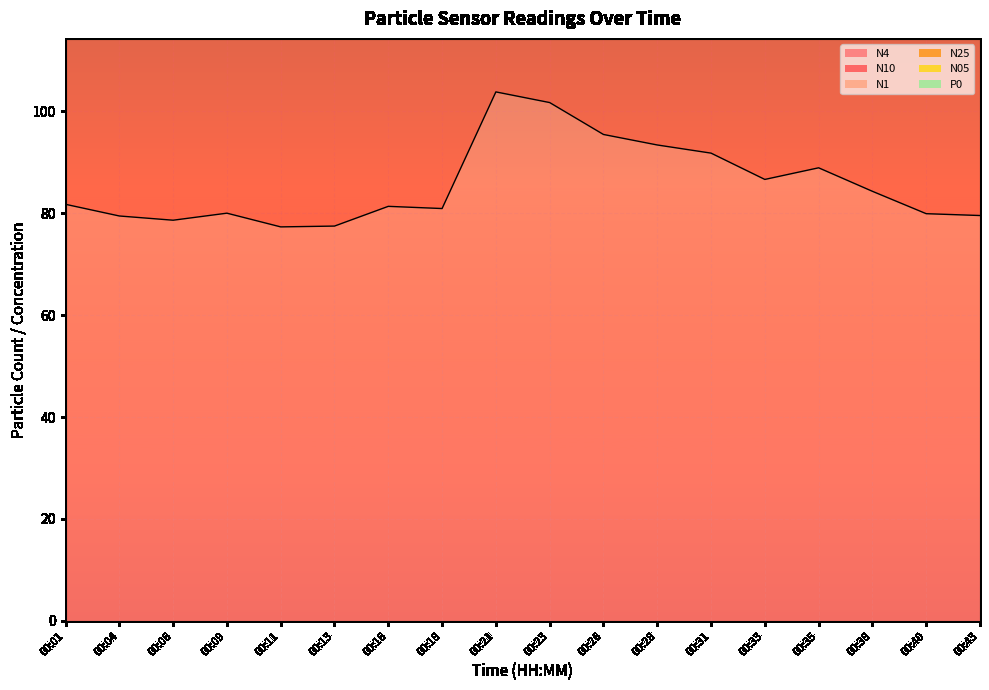

Read the N05 value at 00:33.

421.5